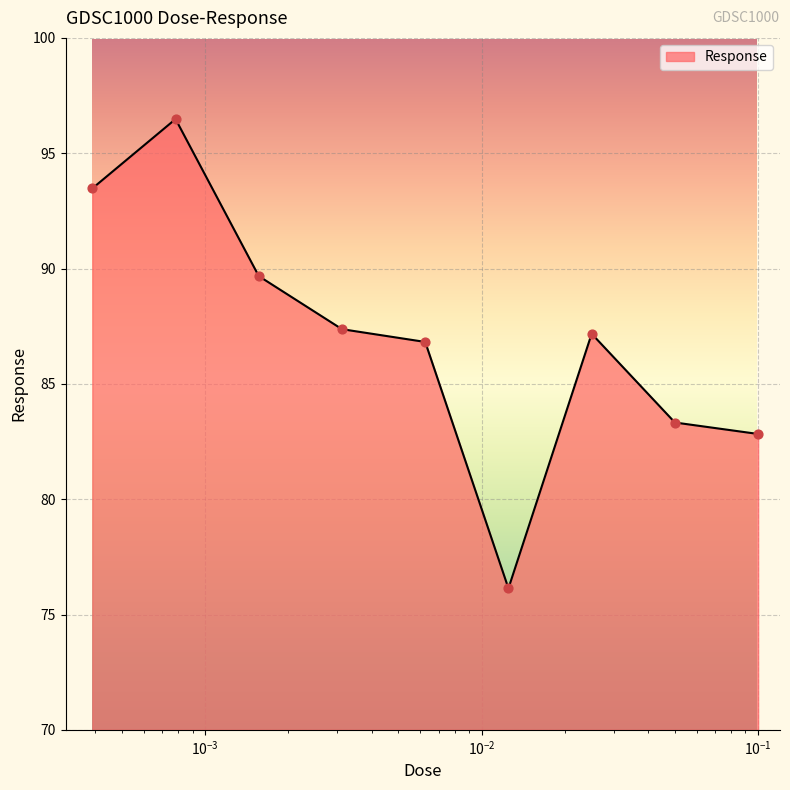

What is the greatest value displayed?

96.5